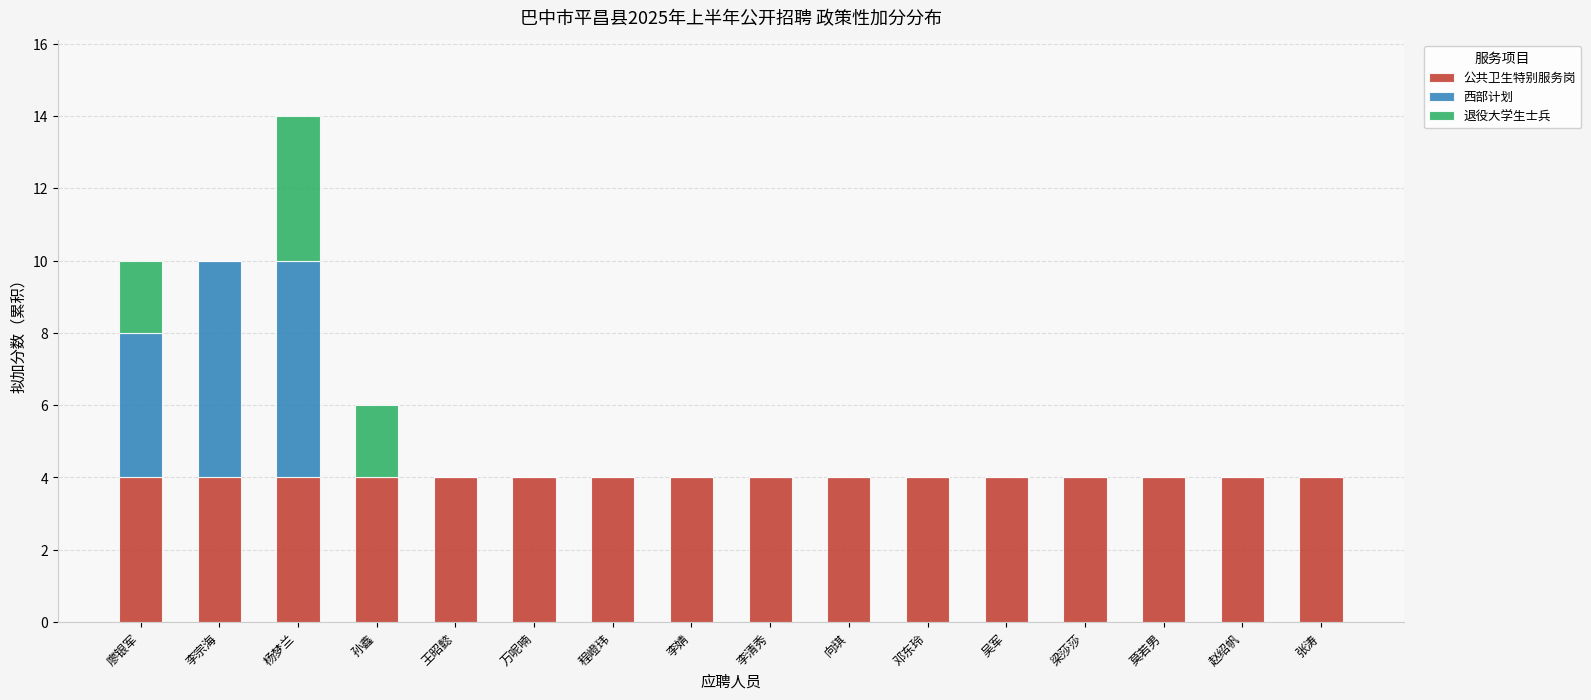

What is the sum of the 公共卫生特别服务岗 values at 王昭懿 and 向琪?

8